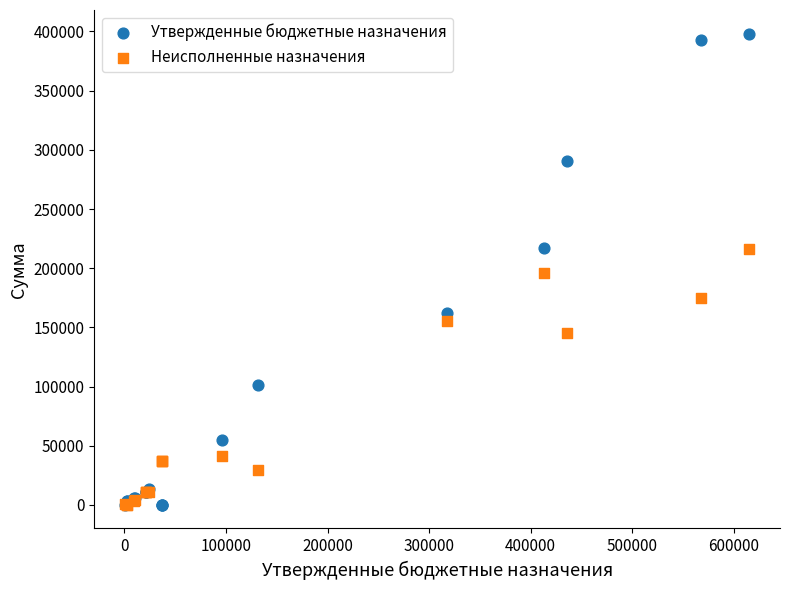

What are all the series names shown in the legend?

Утвержденные бюджетные назначения, Неисполненные назначения